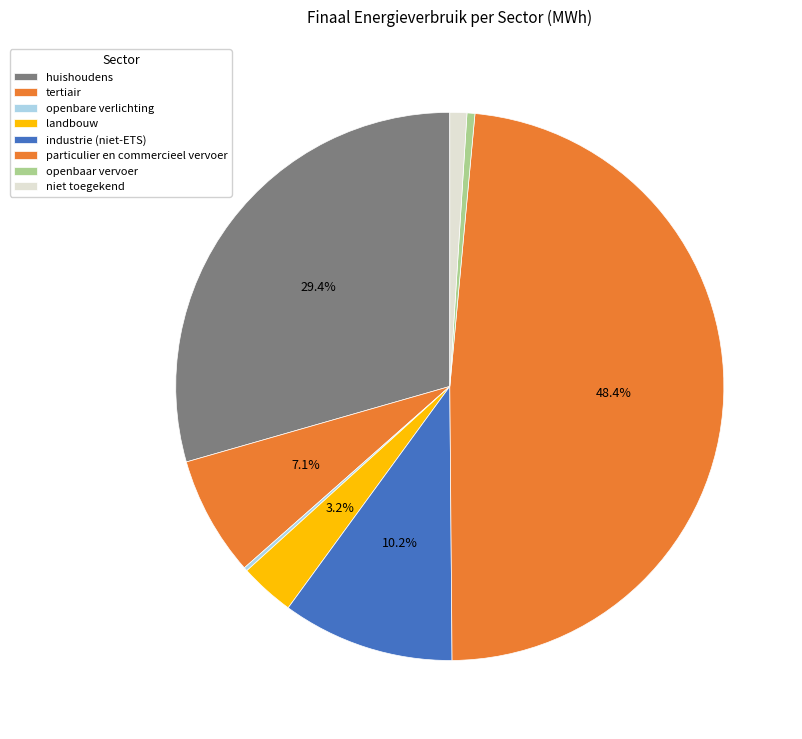

Does particulier en commercieel vervoer represent more than half of the total?

No